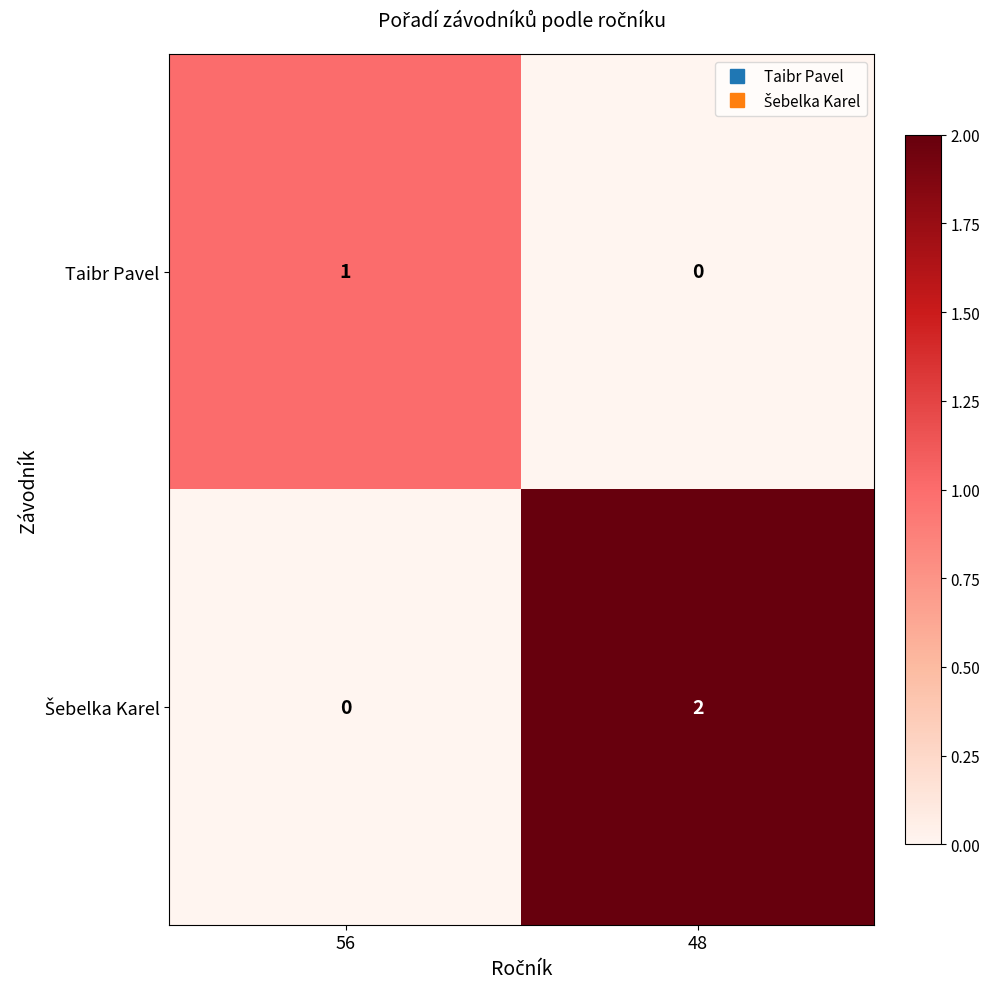

Rank the categories by Taibr Pavel value from highest to lowest.

56, 48